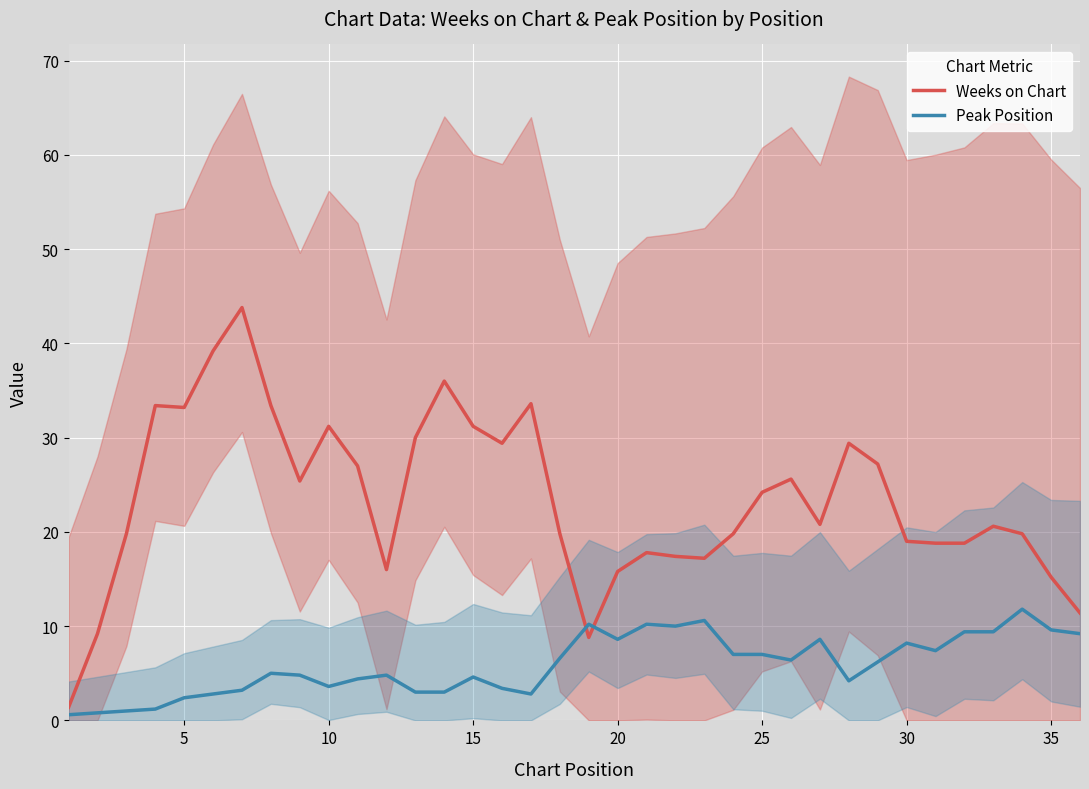

Is it true that Weeks on Chart equals 5.0 at 20?

False